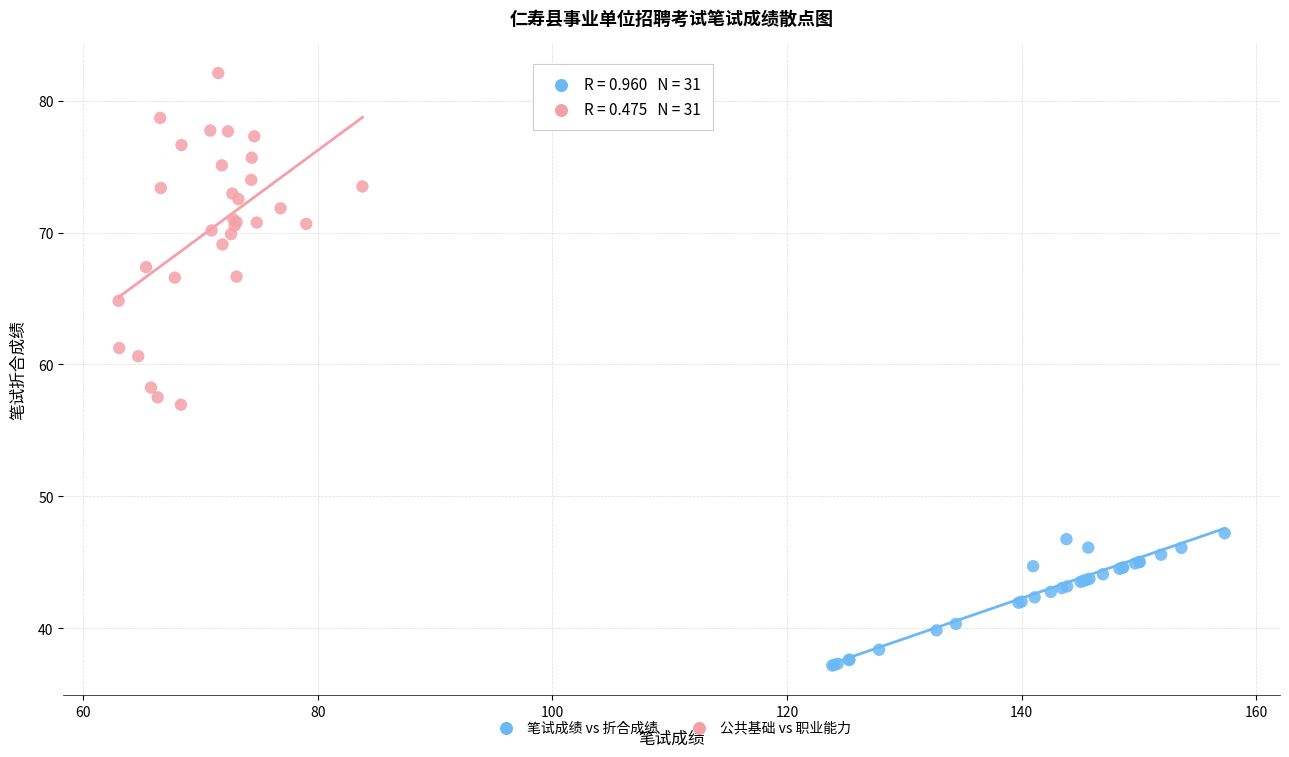

Which series contains the highest Y value?

公共基础 vs 职业能力